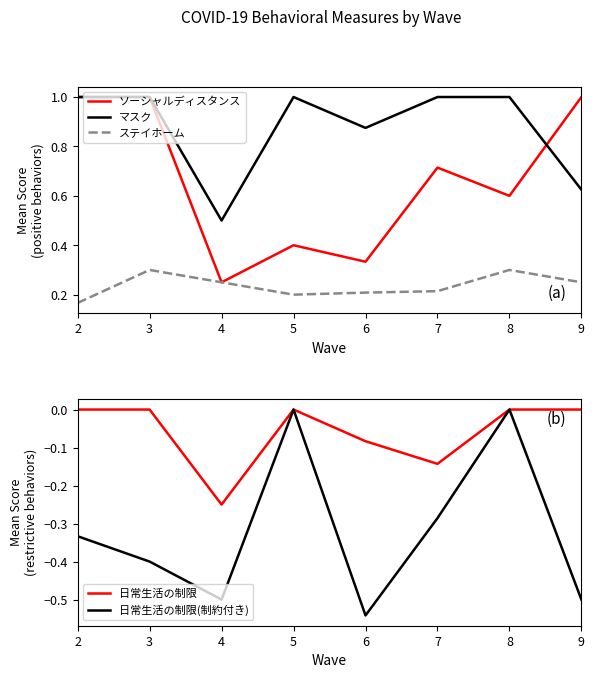

True or false: 日常生活の制限 and ステイホーム intersect in this chart.

False